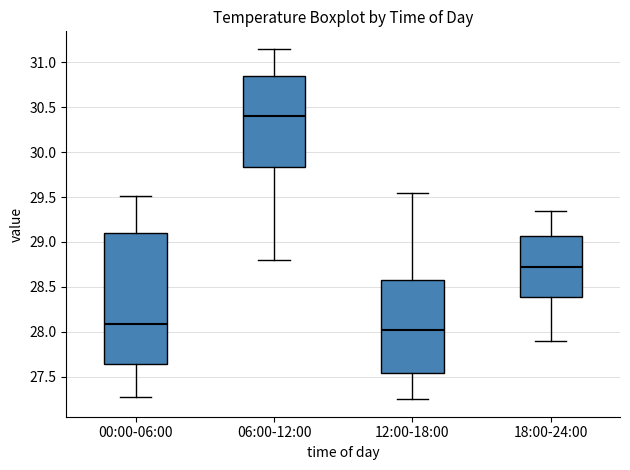

Reading left to right, read every box against the y-axis: the position of its median line, the range the box covers, and the ends of its whiskers. The values are not printed on the chart, so give them approximately, as read against the axis.

00:00-06:00: median 28.10, box 27.65 to 29.10, whiskers 27.25 to 29.50
06:00-12:00: median 30.40, box 29.85 to 30.85, whiskers 28.80 to 31.15
12:00-18:00: median 28.05, box 27.55 to 28.60, whiskers 27.25 to 29.55
18:00-24:00: median 28.75, box 28.40 to 29.05, whiskers 27.90 to 29.35